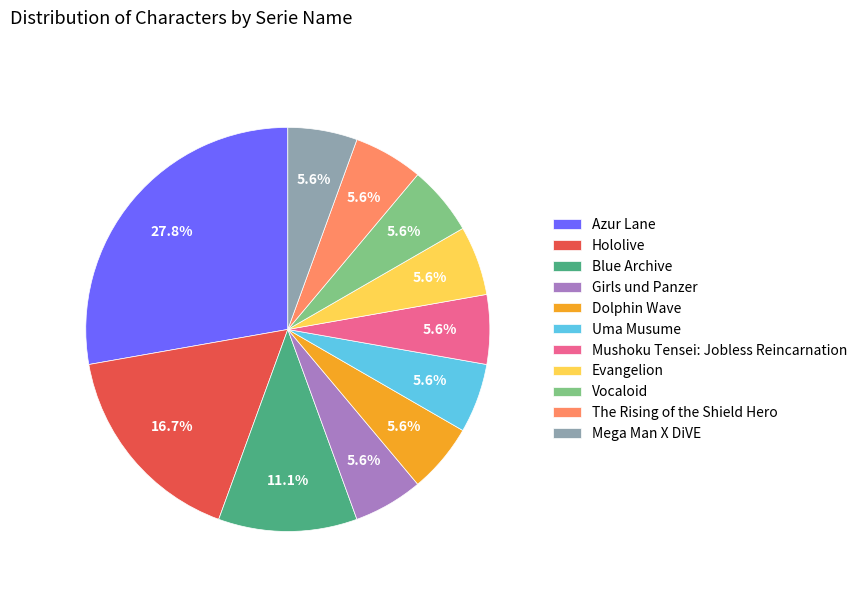

How many slices are in this pie chart?

11